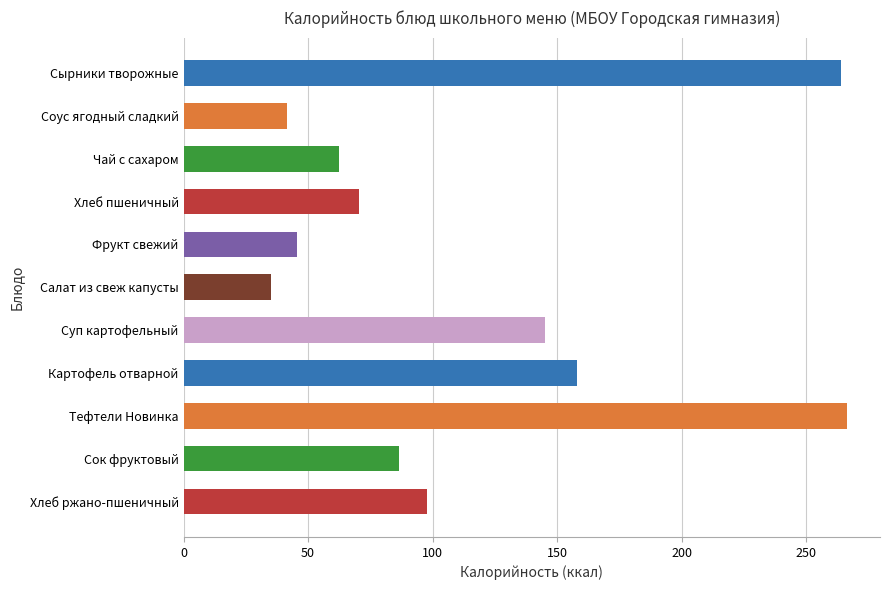

Reading top to bottom, extract all data points from this chart.

Сырники творожные=263.9	Соус ягодный сладкий=41.7	Чай с сахаром=62.4	Хлеб пшеничный=70.3	Фрукт свежий=45.4	Салат из свеж капусты=35.1	Суп картофельный=145.1	Картофель отварной=158.1	Тефтели Новинка=266.3	Сок фруктовый=86.6	Хлеб ржано-пшеничный=97.8